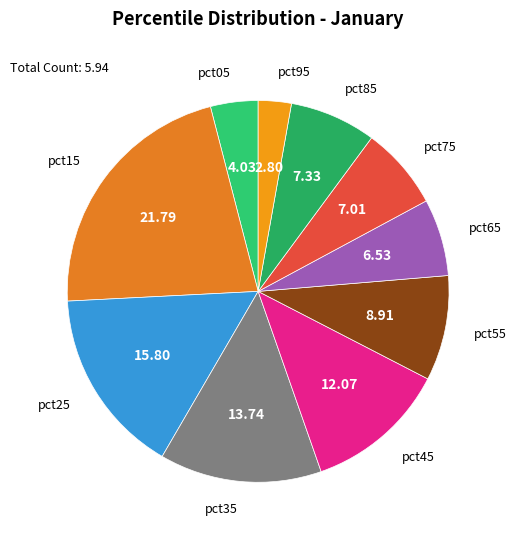

Between pct35 and pct25, which is larger?

pct25